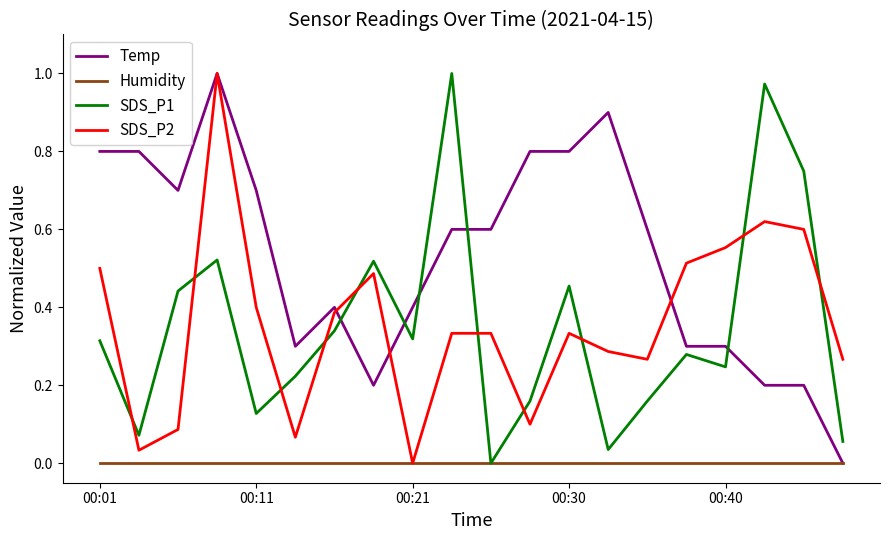

Which series has the largest total across all categories?

Temp